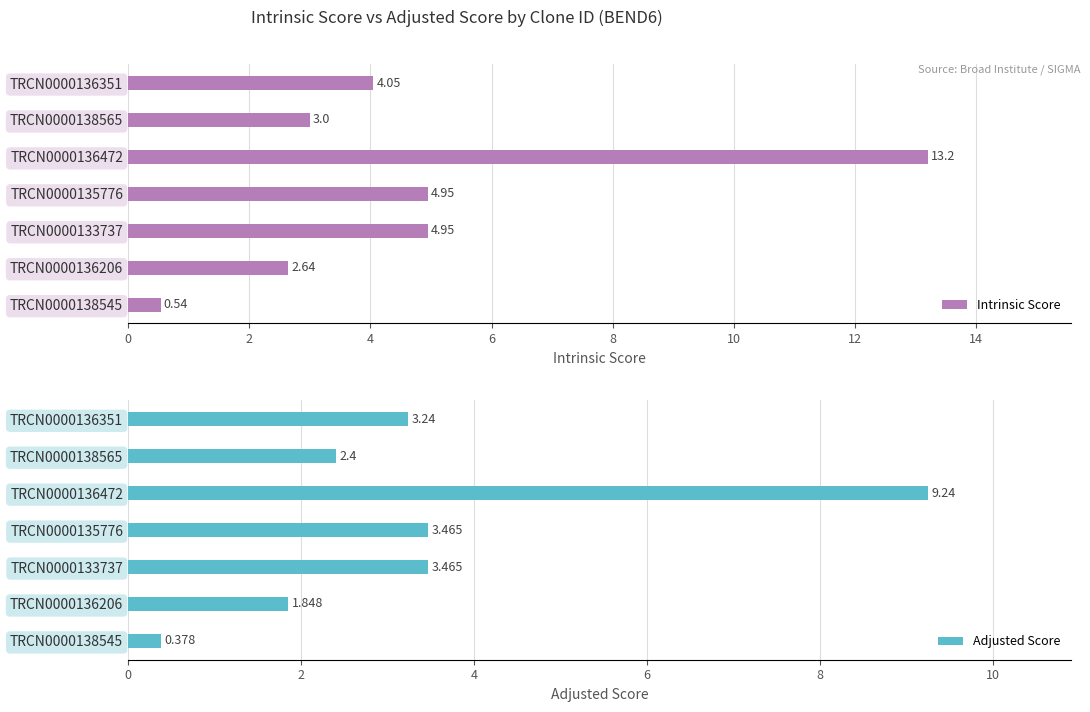

Are the bars horizontal?

Yes